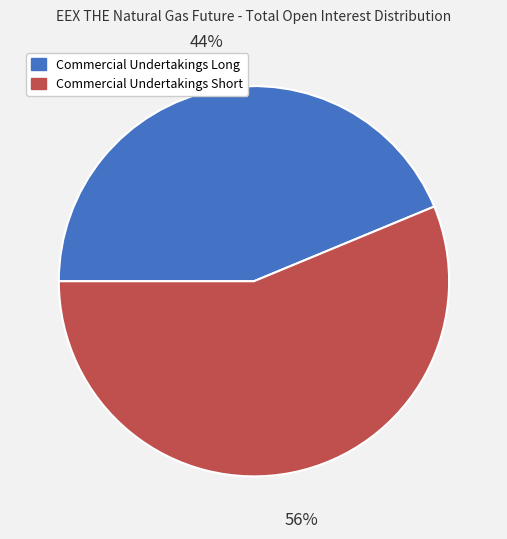

Rank the categories by value from highest to lowest.

Commercial Undertakings Short, Commercial Undertakings Long